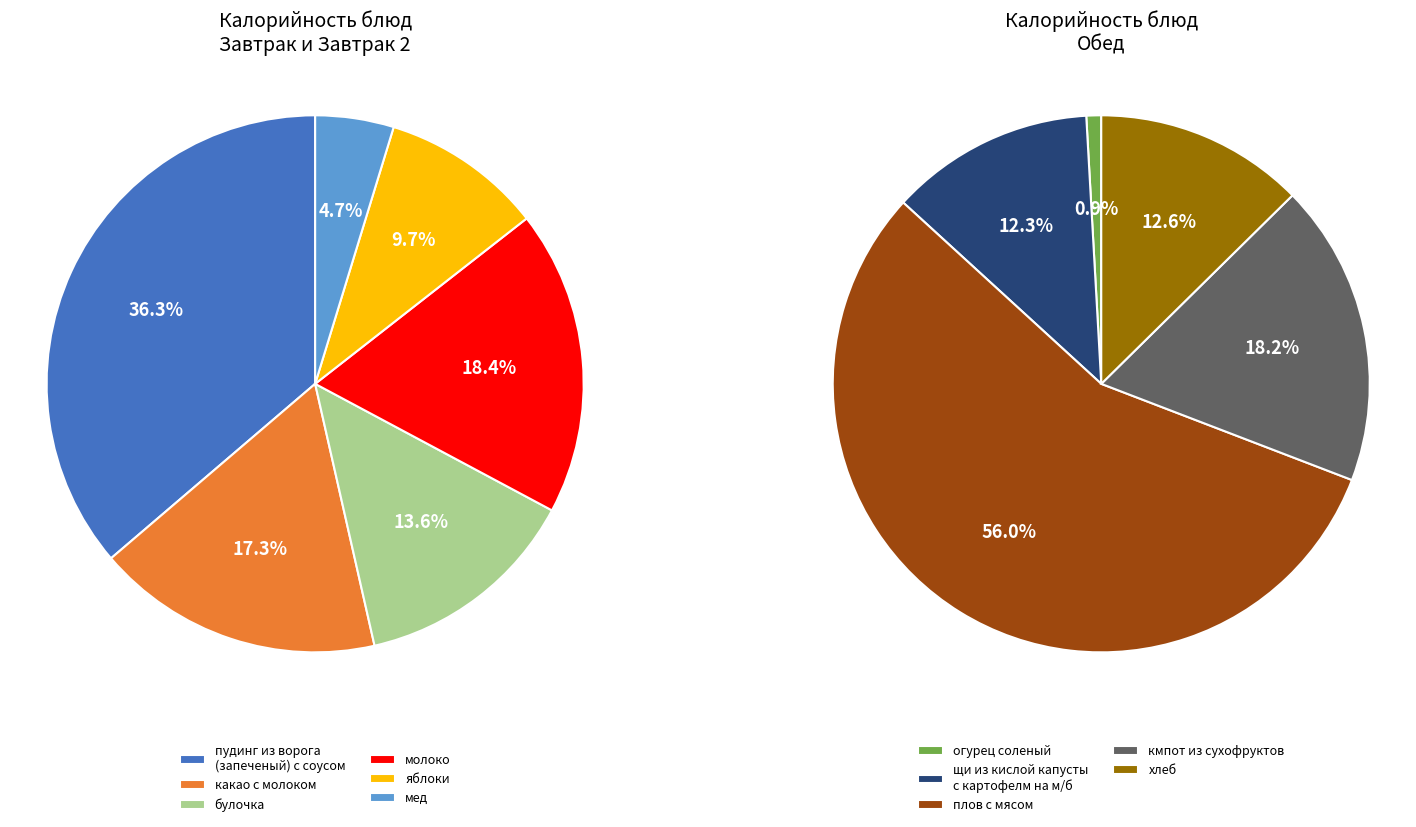

Is the sum of молоко and огурец соленый greater than half?

No